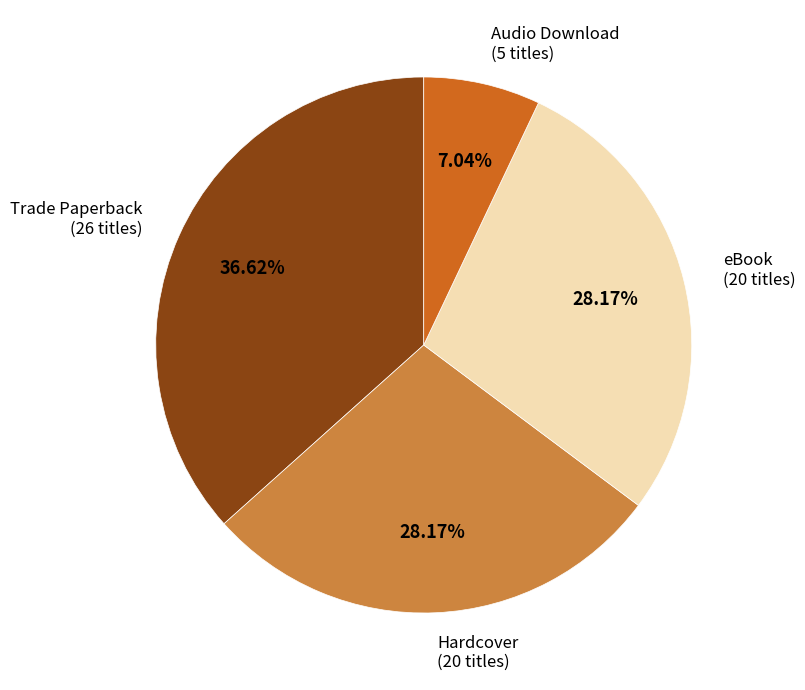

Does any single category account for the majority?

No